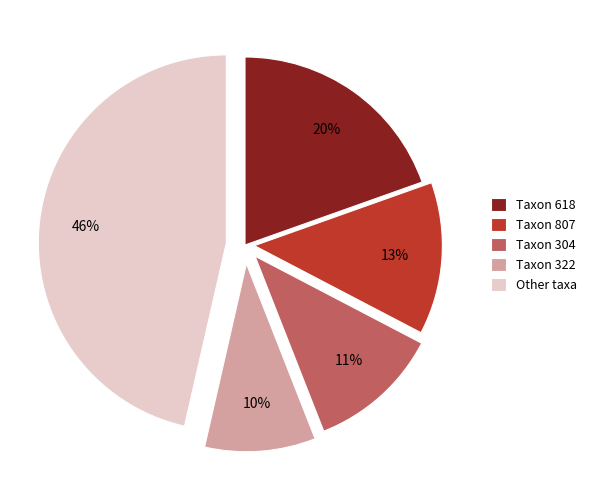

Combined, do Taxon 304 and Other taxa account for over 50%?

Yes